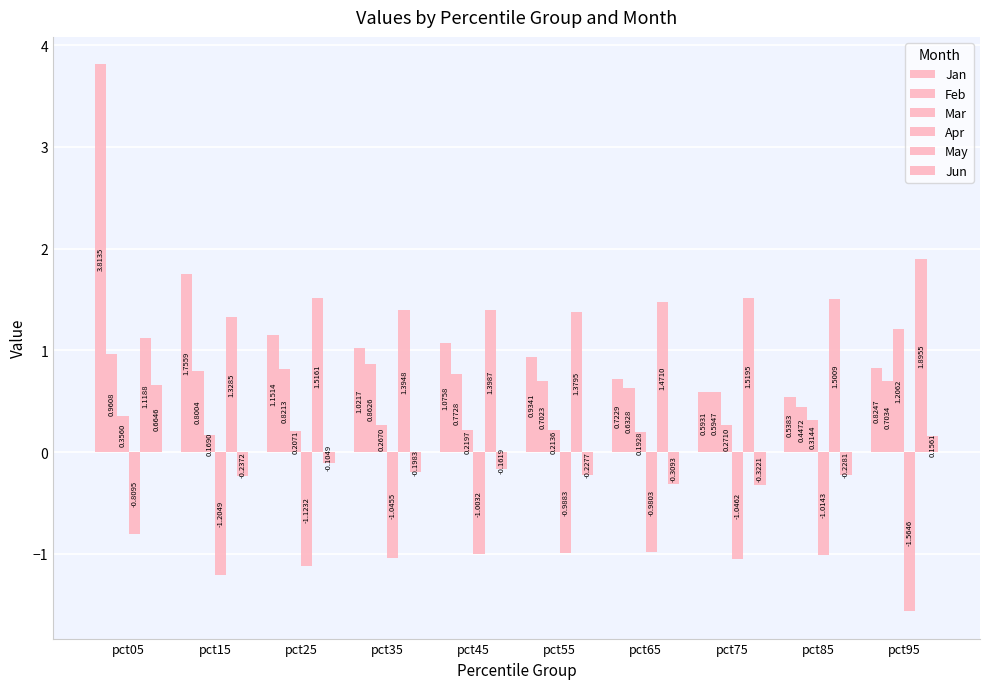

Which category has the lowest value across all series?

pct95